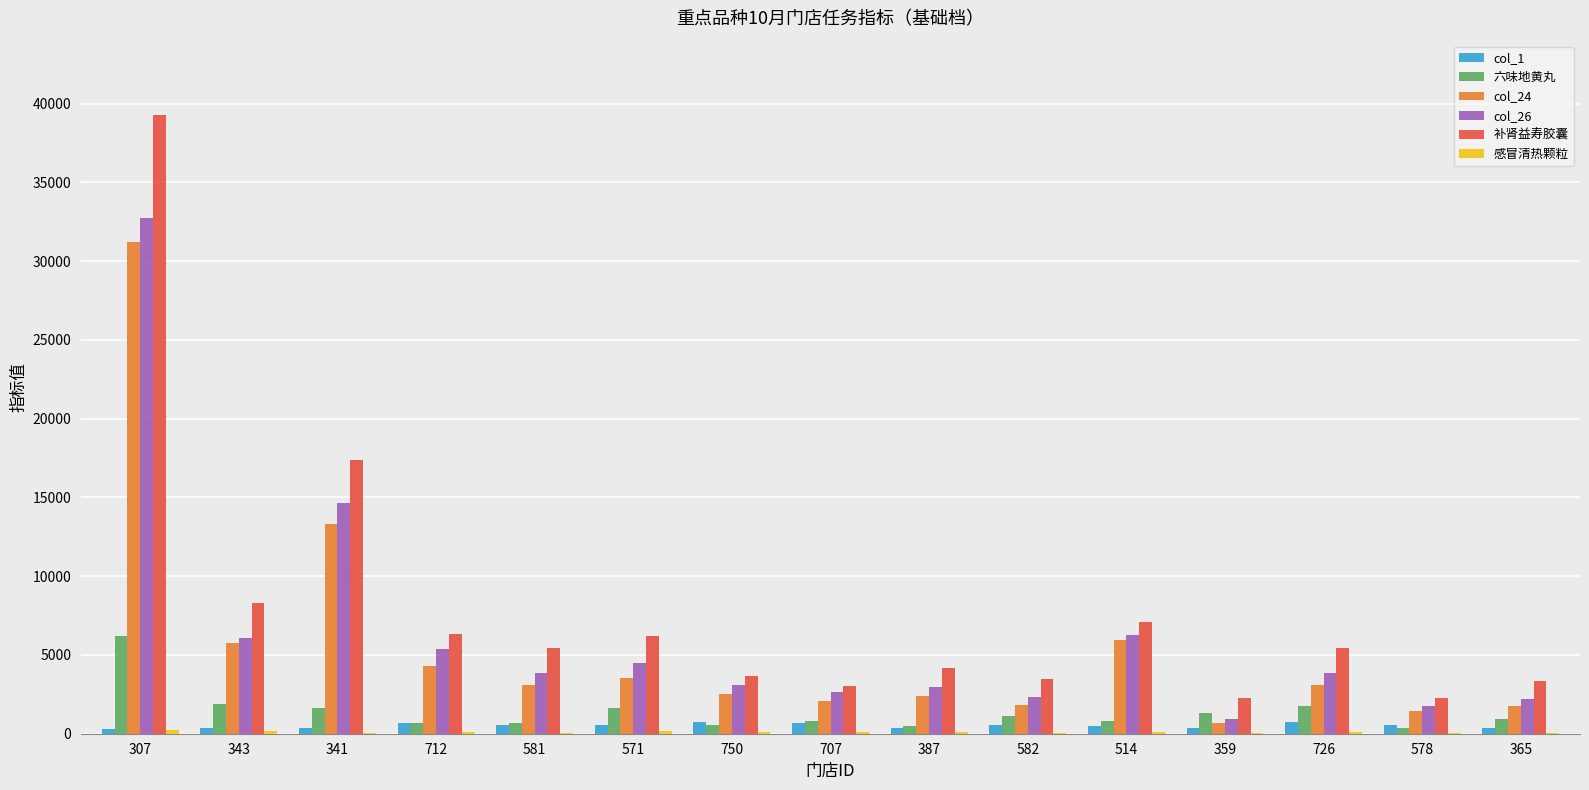

How many series are shown in this chart?

6